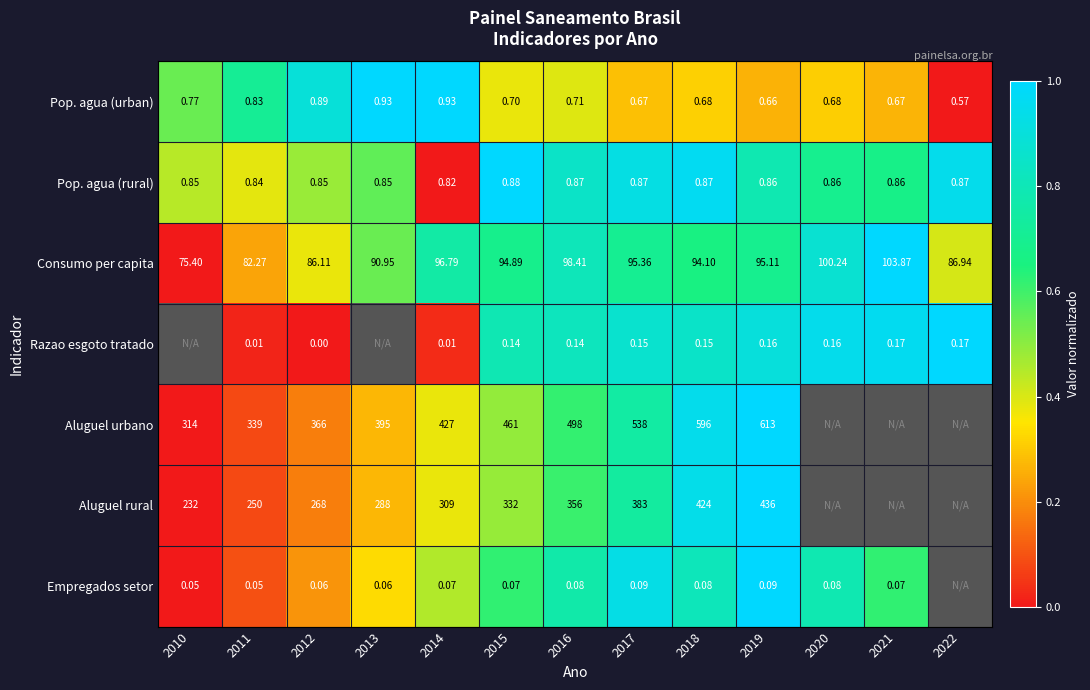

What is the total value across all series at 2015?

889.7